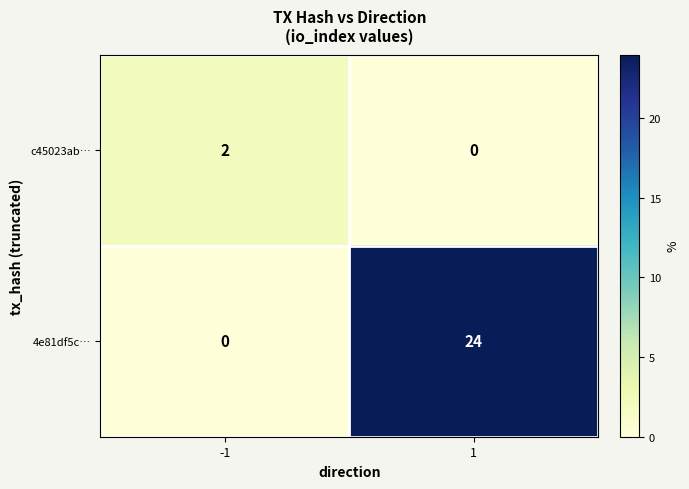

Reading left to right, transcribe all the data shown in this chart.

c45023ab…: 2	0
4e81df5c…: 0	24